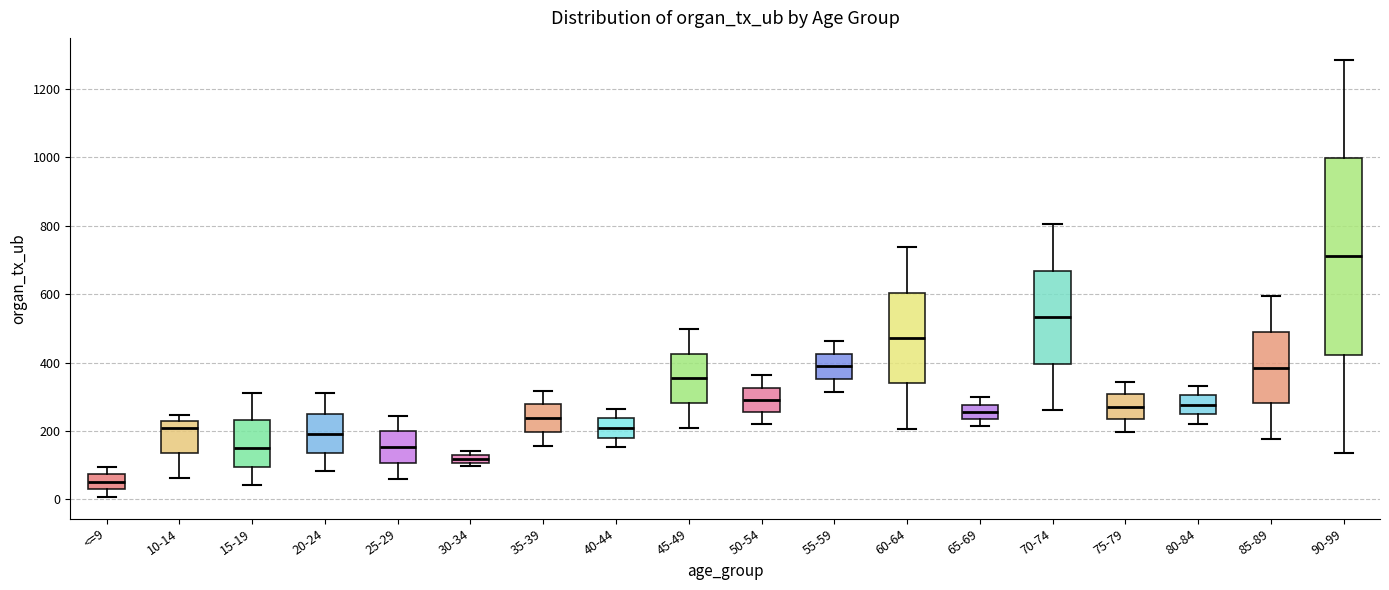

Comparing the boxes themselves (not the whiskers), which one is the tallest?

90-99